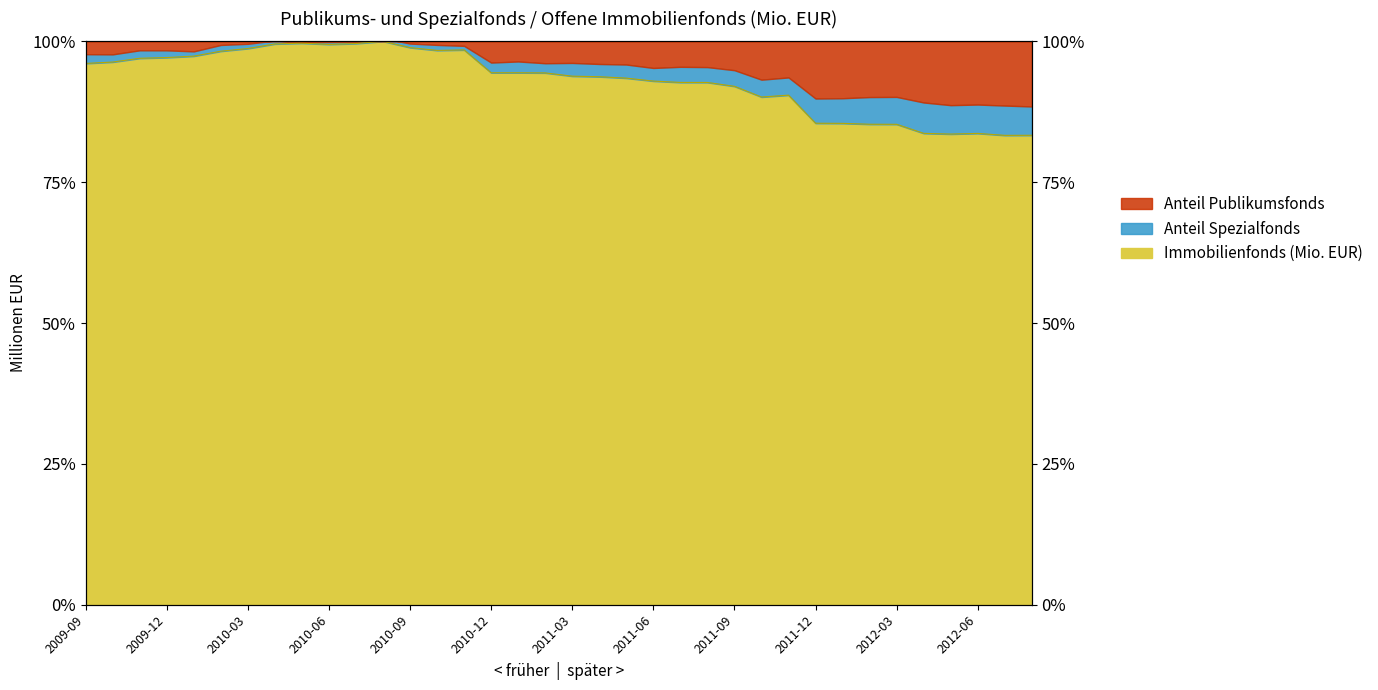

What is the approximate value at 2011-02?

94.4